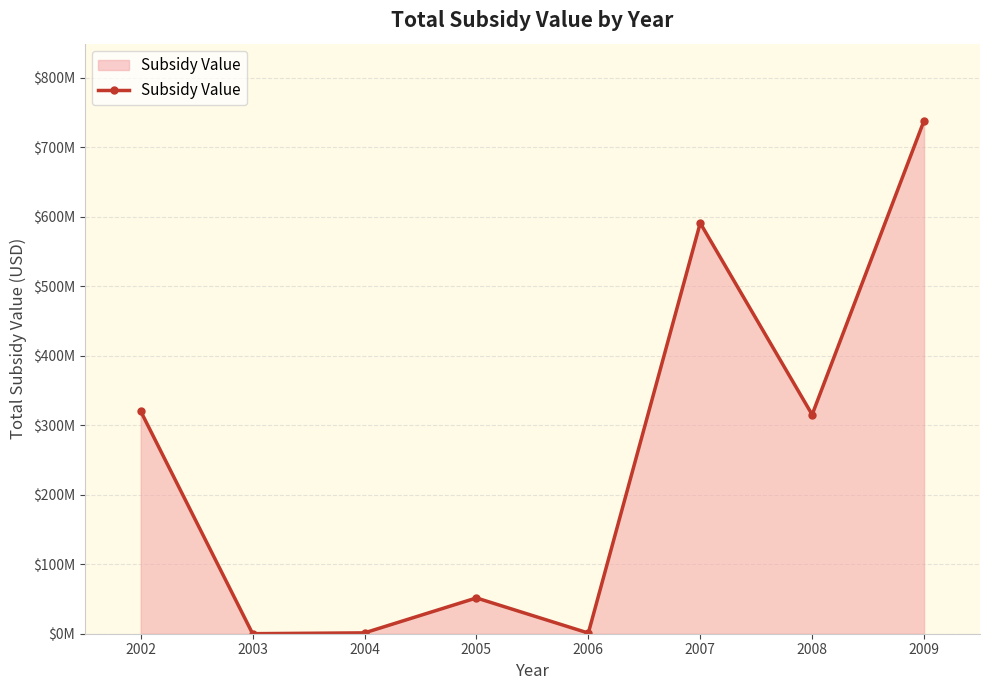

Is this an area chart (filled region under the line)?

Yes